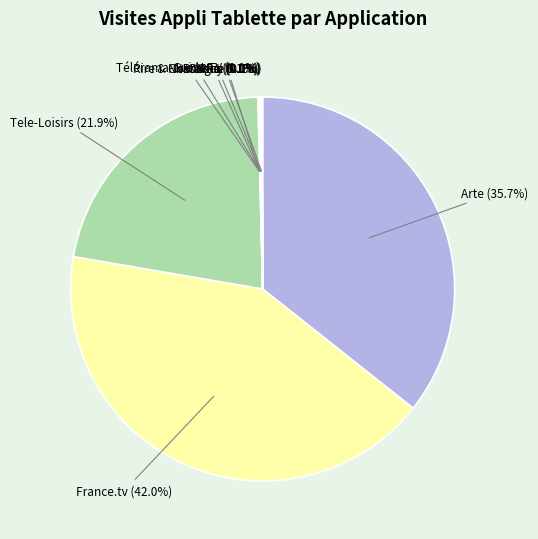

Which category has the biggest portion of the pie?

France.tv (42.0%)